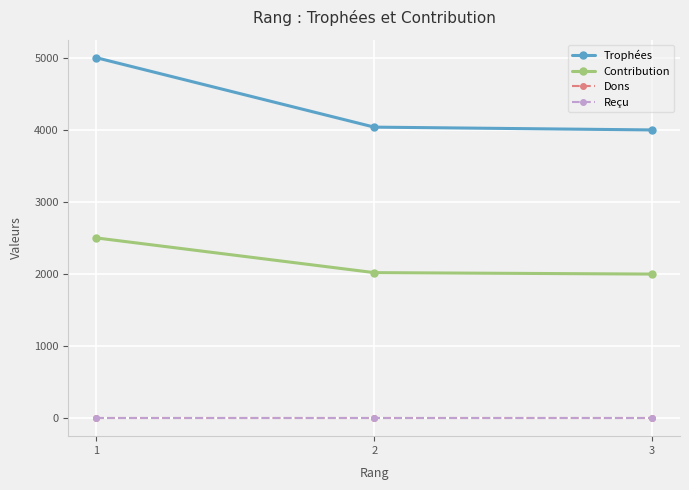

Does the chart have visible grid lines?

Yes